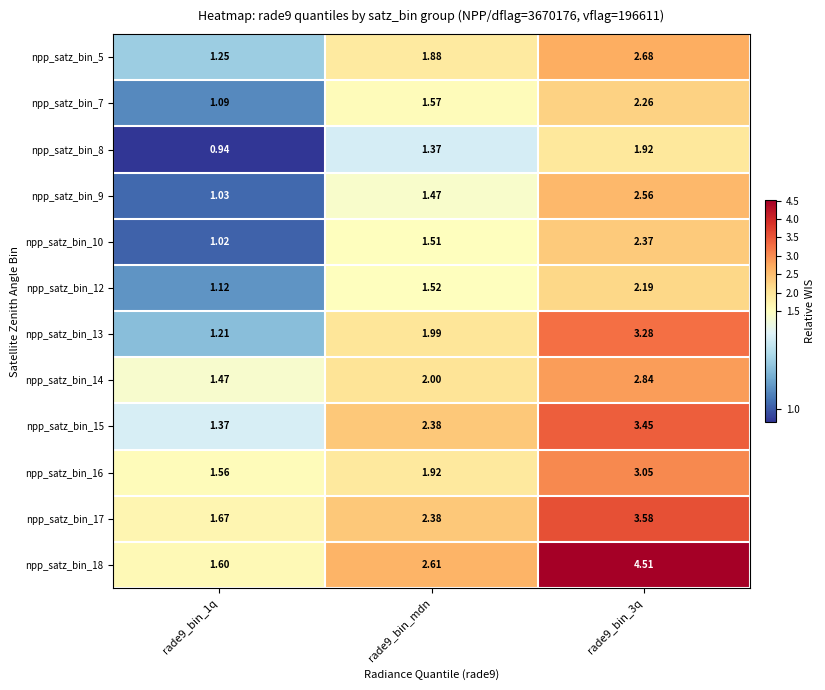

Is the value of npp_satz_bin_9 at rade9_bin_3q greater than the value of npp_satz_bin_18 at rade9_bin_1q?

Yes